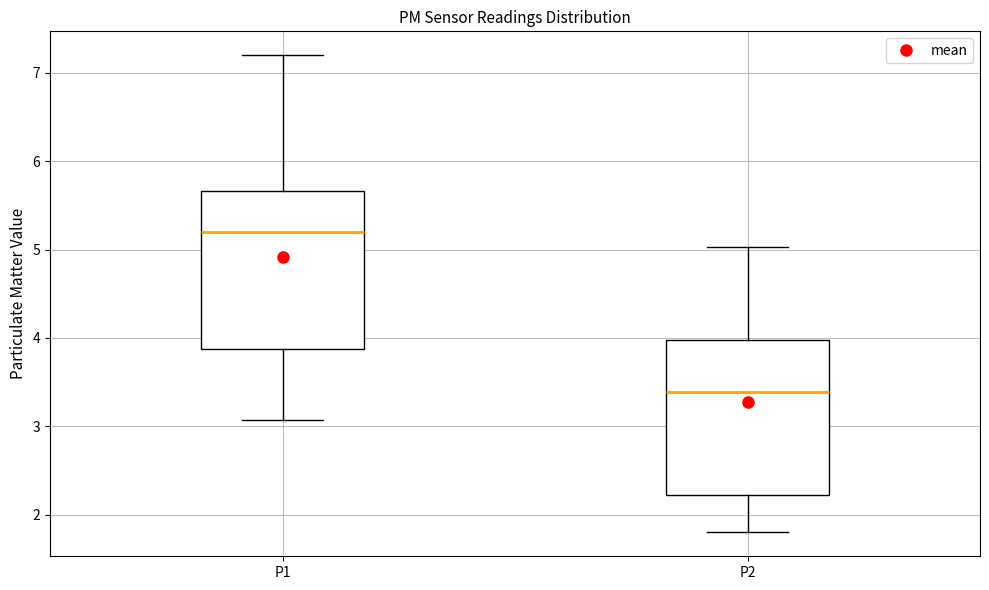

Where is the lower edge of the box for P1 on the y-axis? The values are not printed on the chart, so give them approximately, as read against the axis.

3.9